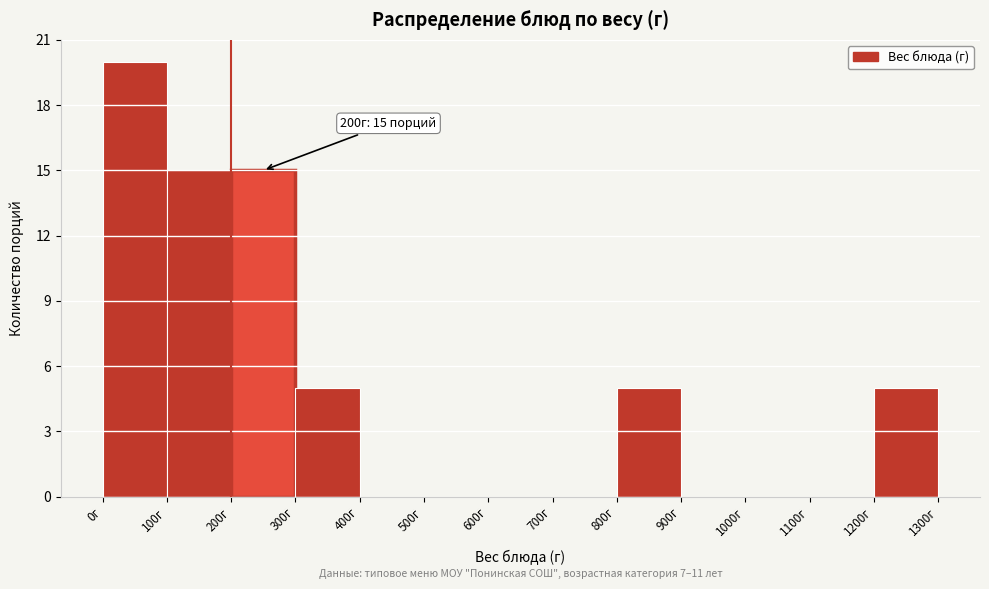

Over which range of the x-axis is the bar tallest?

0 to 100